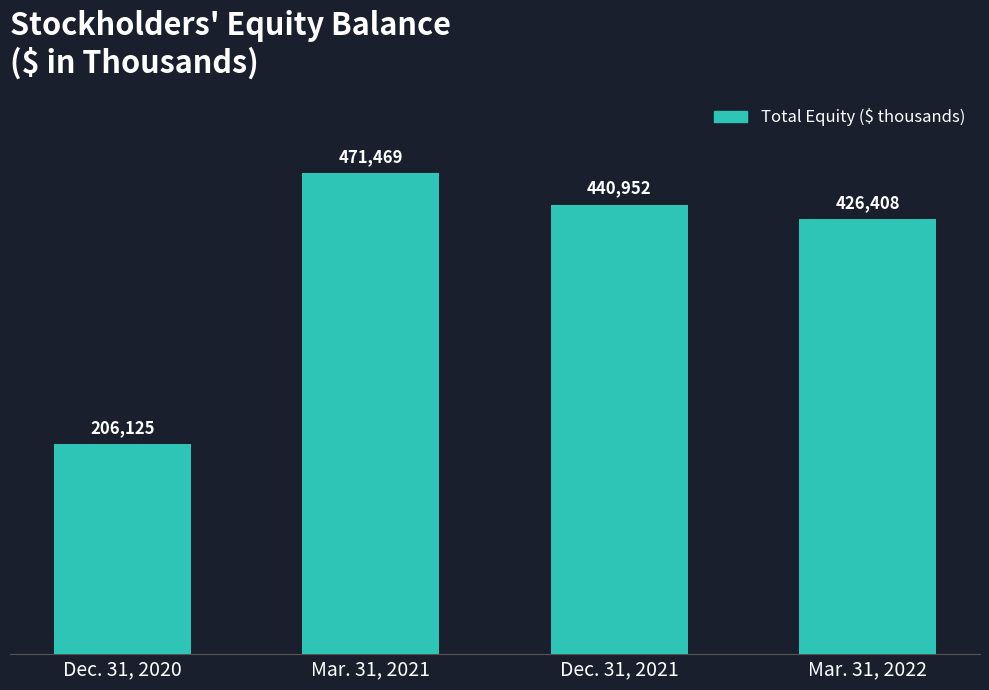

What is the sum of all values?

1544954